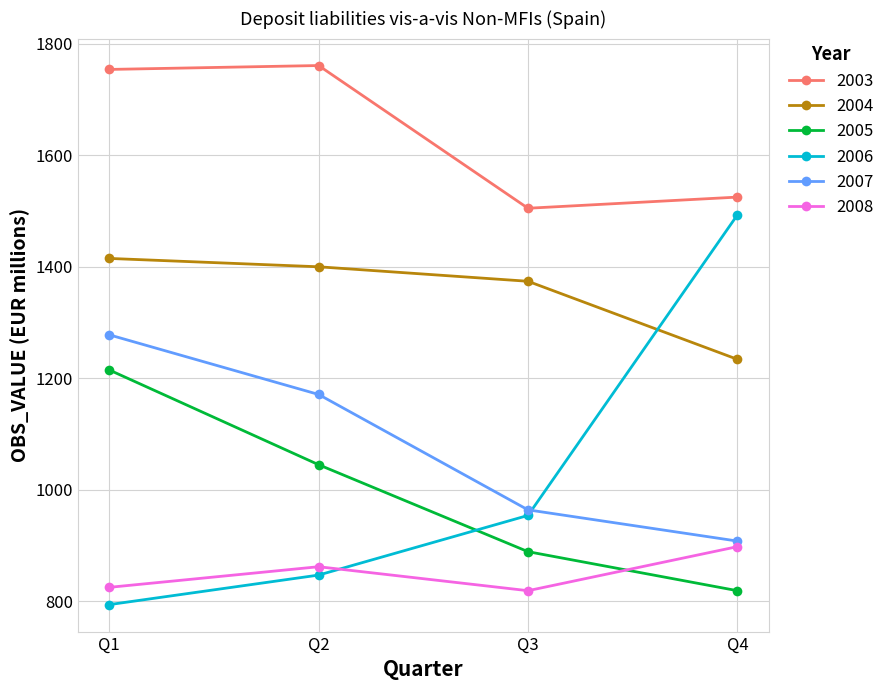

How many times do 2006 and 2007 cross each other?

1